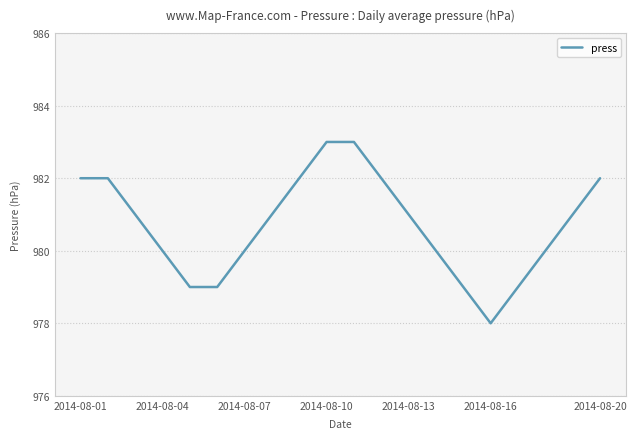

What is the smallest value displayed?

978